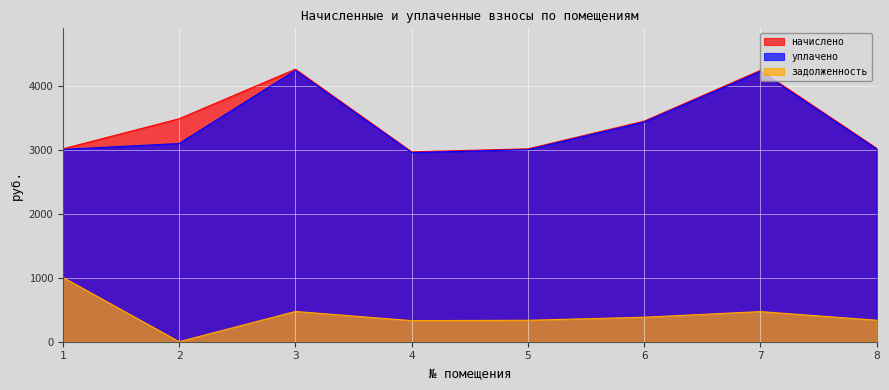

Reading right to left, list all the values displayed in this chart.

начислено: 8=3028.8	7=4247.6	6=3453.5	5=3019.5	4=2973.3	3=4266.1	2=3490.5	1=3019.5
уплачено: 8=3016.0	7=4229.7	6=3438.9	5=3006.8	4=2960.8	3=4248.1	2=3102.7	1=3010.3
задолженность: 8=336.5	7=472.0	6=383.7	5=335.5	4=330.4	3=474.0	2=0.8	1=1006.5